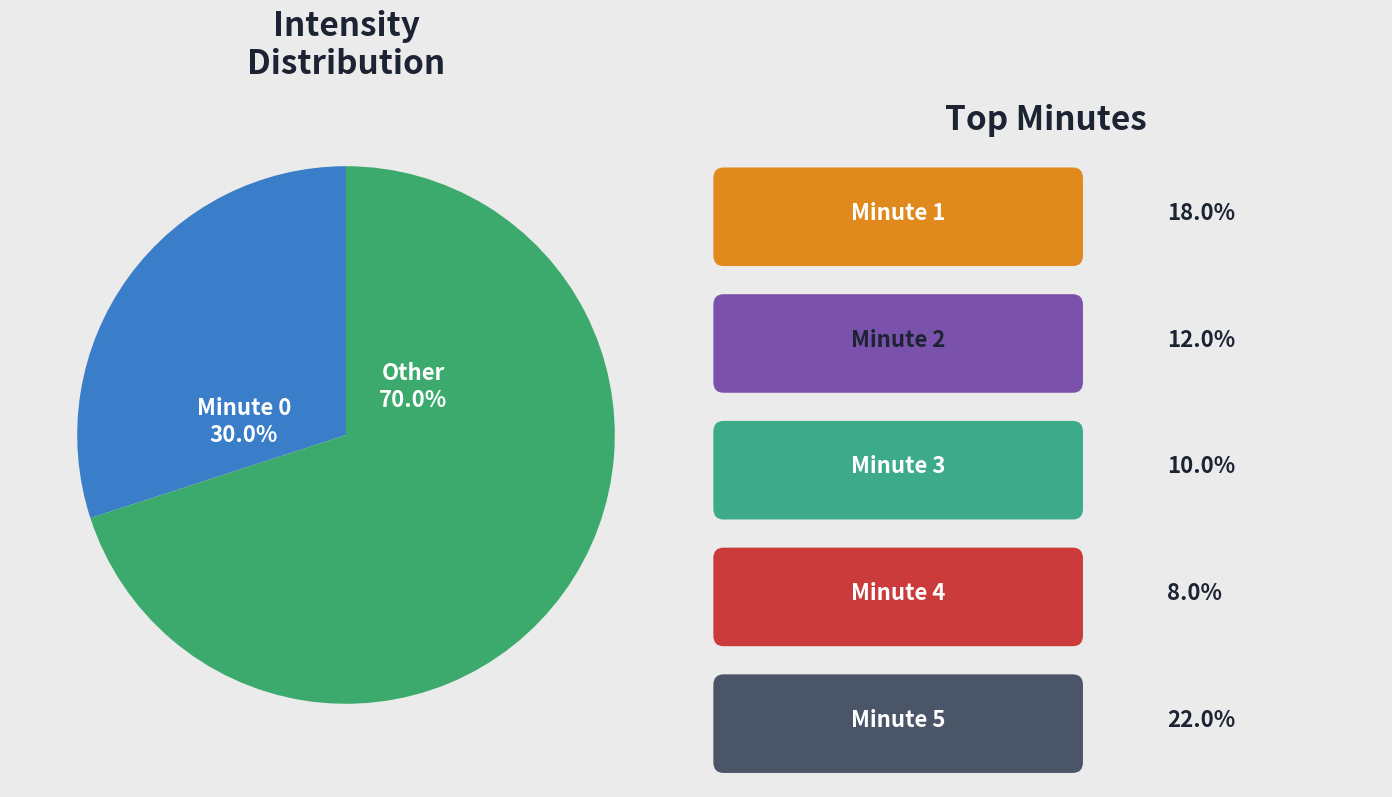

Does any single category account for the majority?

Yes